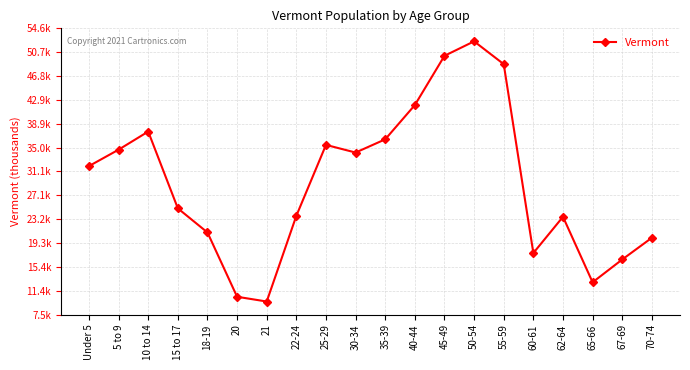

What is the difference between the maximum and minimum values?

42842